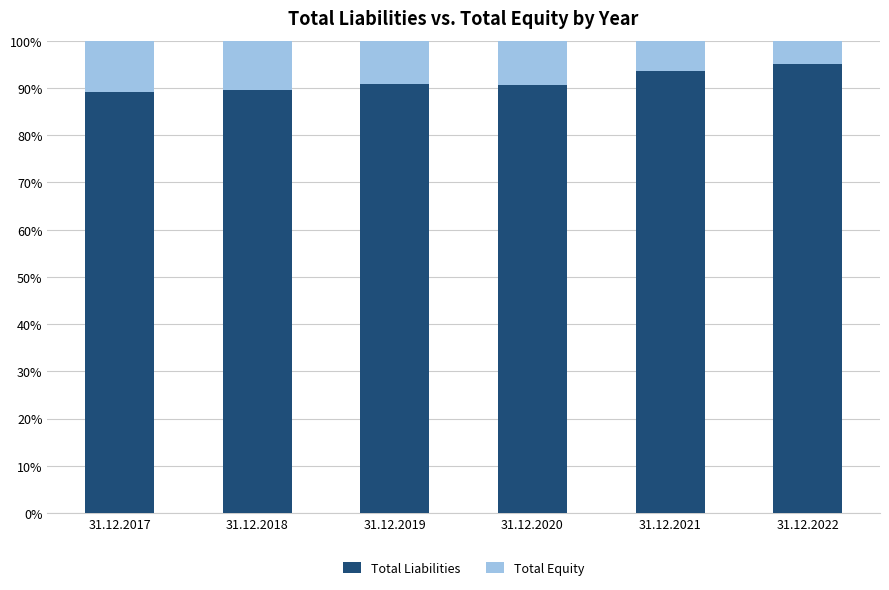

The Total Liabilities series shows 95.0 at 31.12.2022. True or false?

True